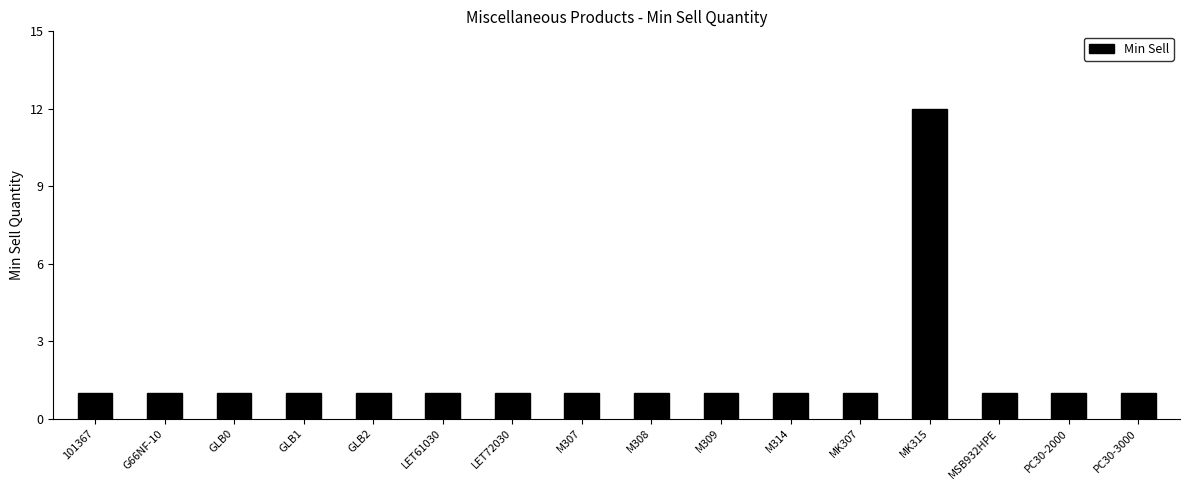

What position from the left is MK315?

13